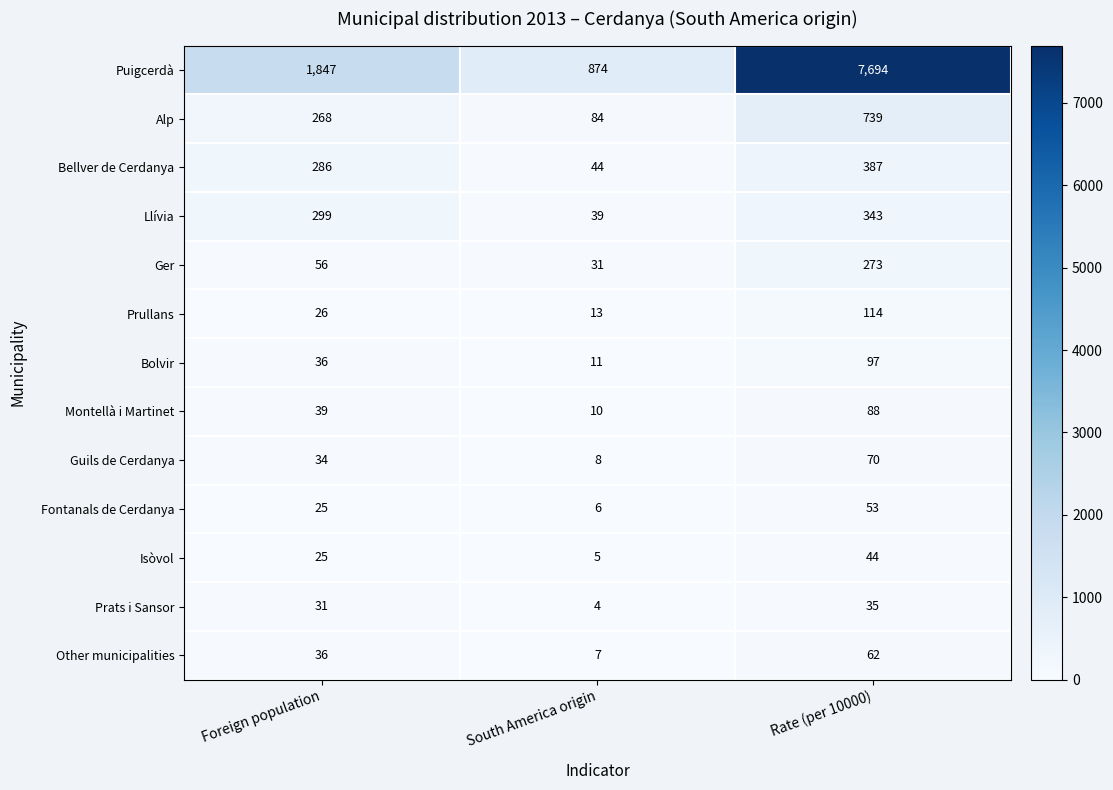

What is the total value across all series at South America origin?

1136